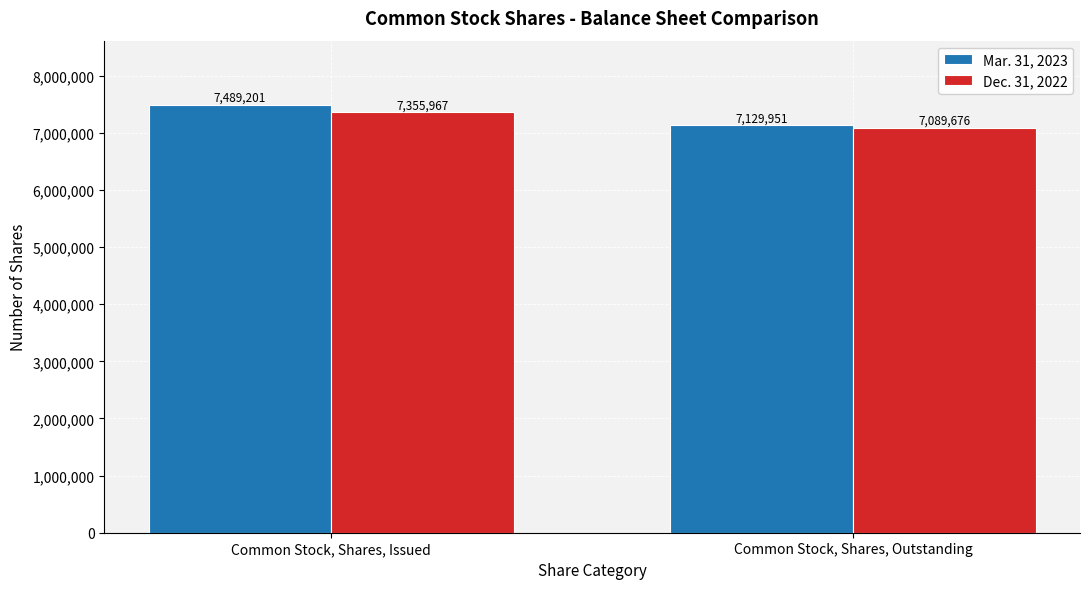

What is the value of the Dec. 31, 2022 bar at the 1st from the left?

7355967